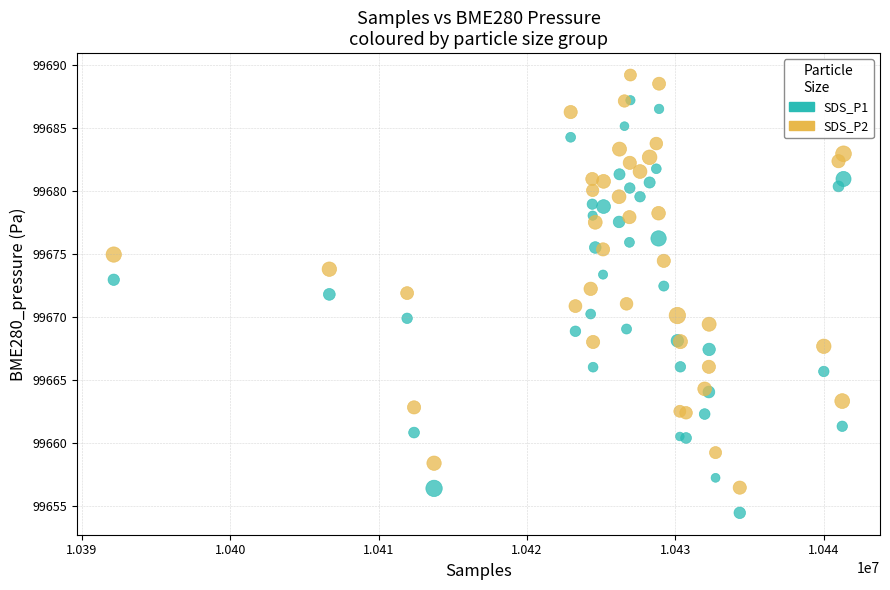

Which series contains the highest Y value?

SDS_P2